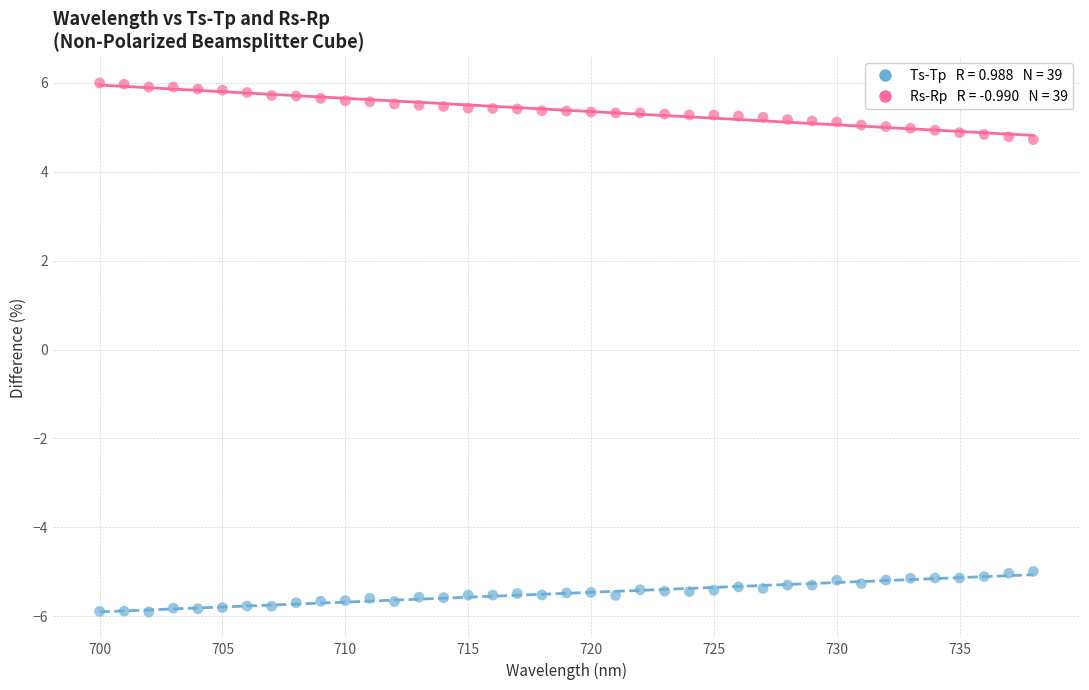

Across all data points, what is the range of X values (max minus min)?

38.0